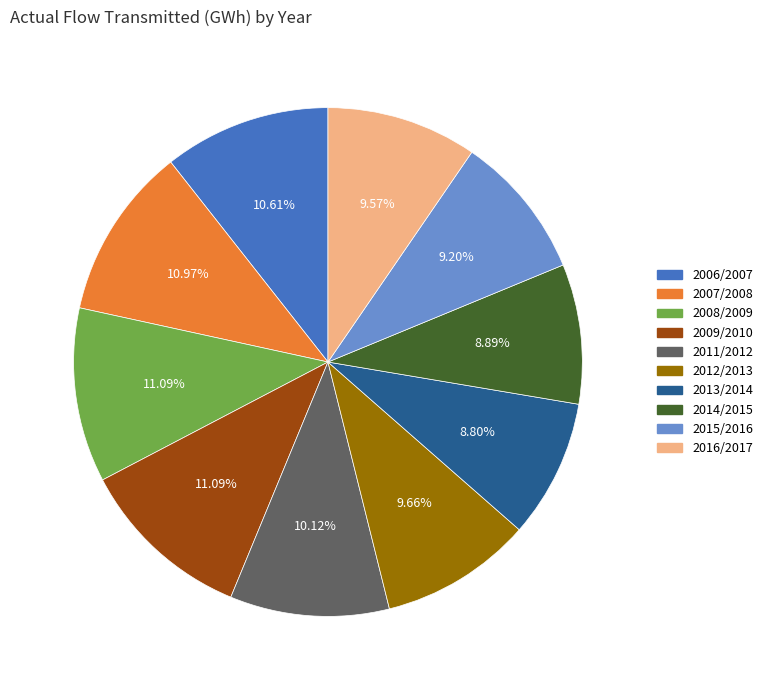

Combined, do 2013/2014 and 2012/2013 account for over 50%?

No